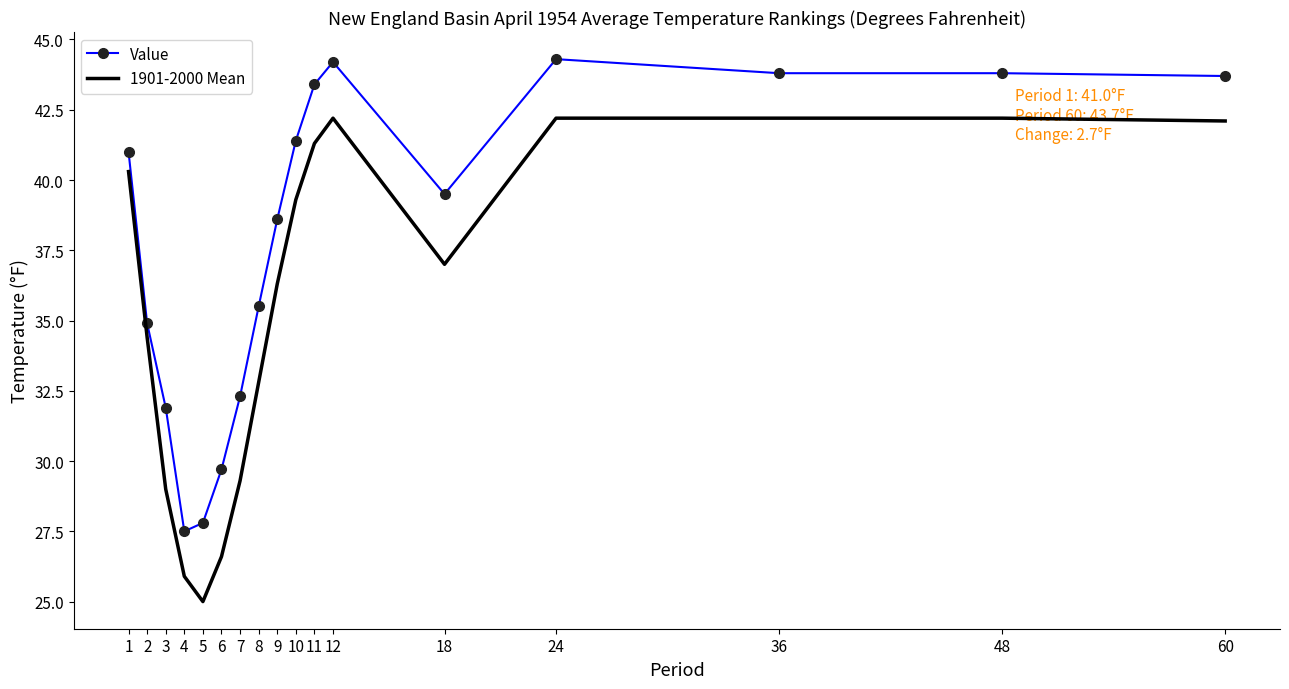

At how many categories does at least one series exceed 35?

11